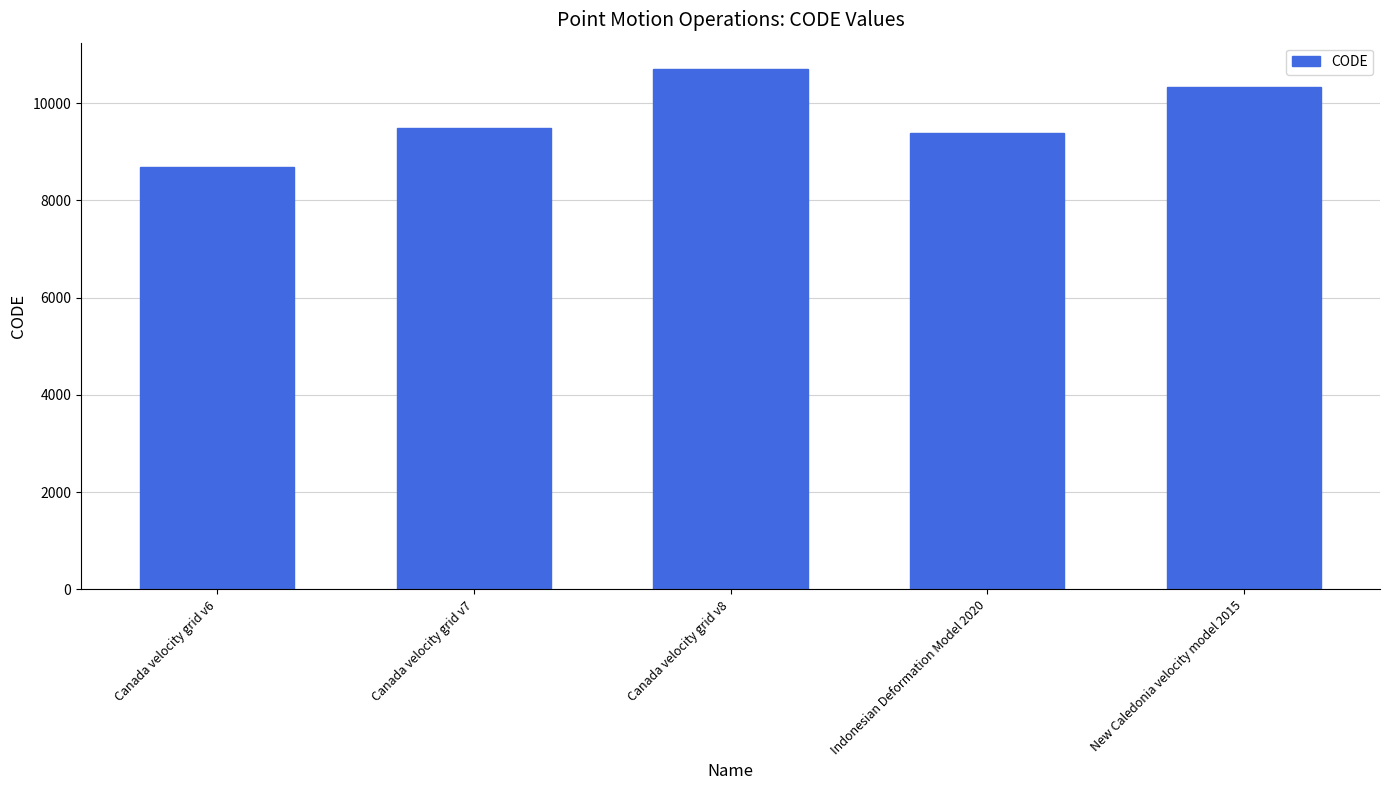

What position from the left is Canada velocity grid v8?

3